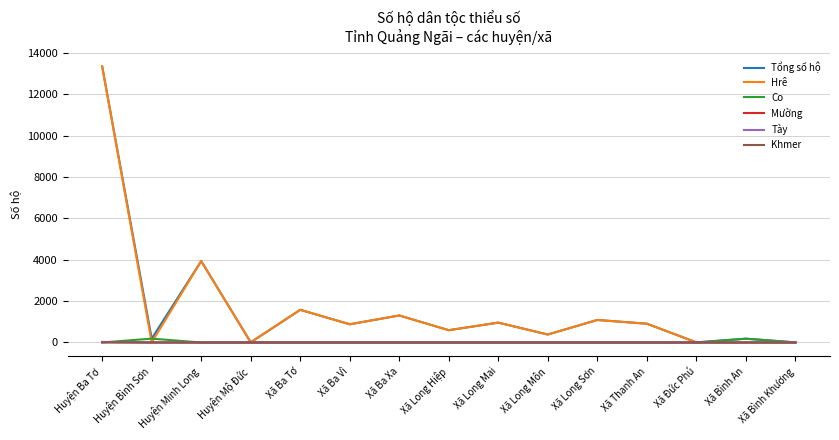

What is the highest value of the Khmer series?

3